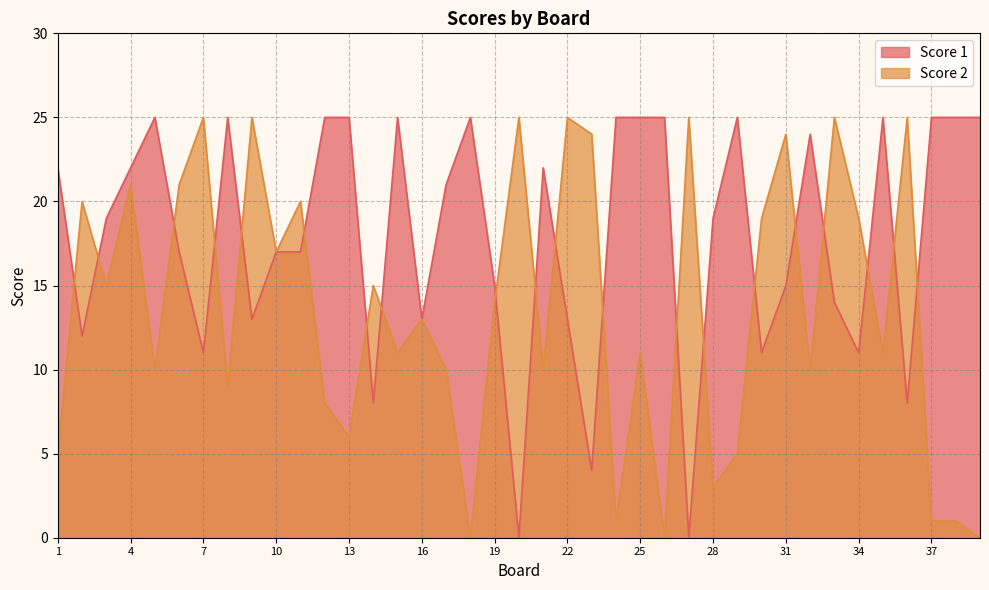

How many series are shown in this chart?

2